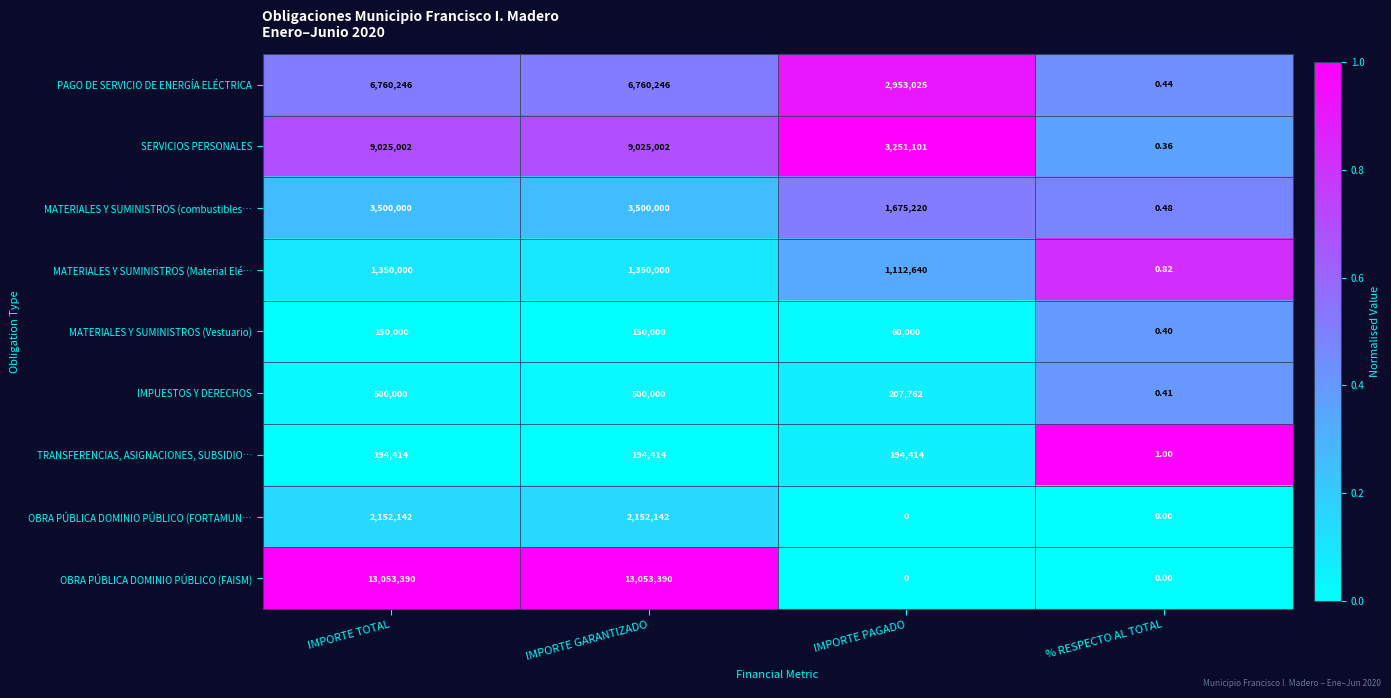

What is the total value across all series at IMPORTE GARANTIZADO?

36685194.0